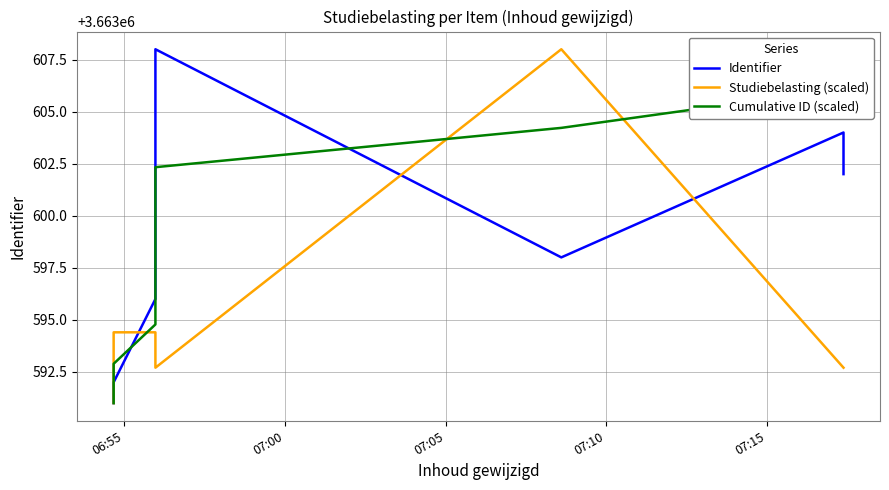

What is the total value across all series at 07:10?

10990791.1